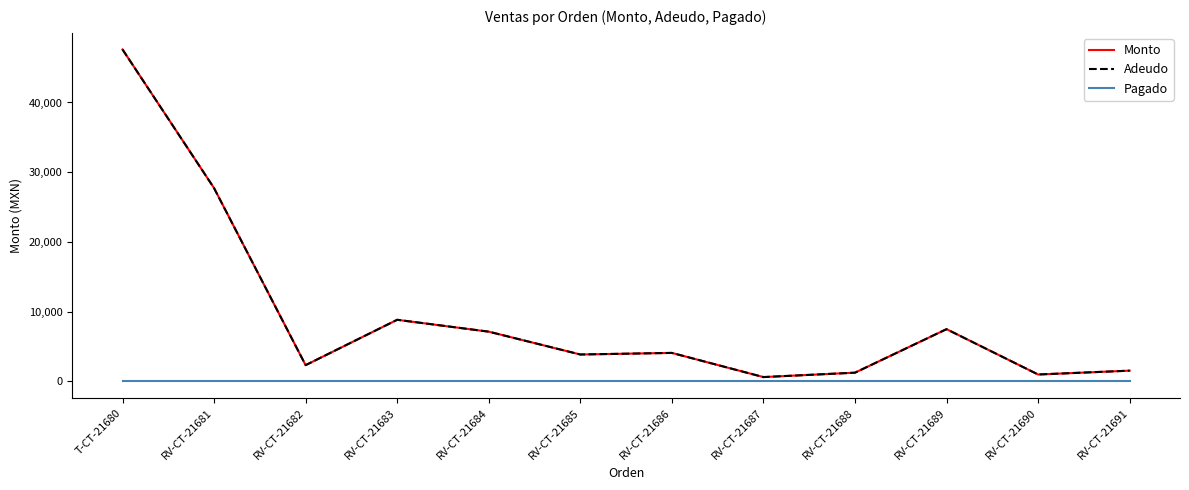

Does the chart have visible grid lines?

No